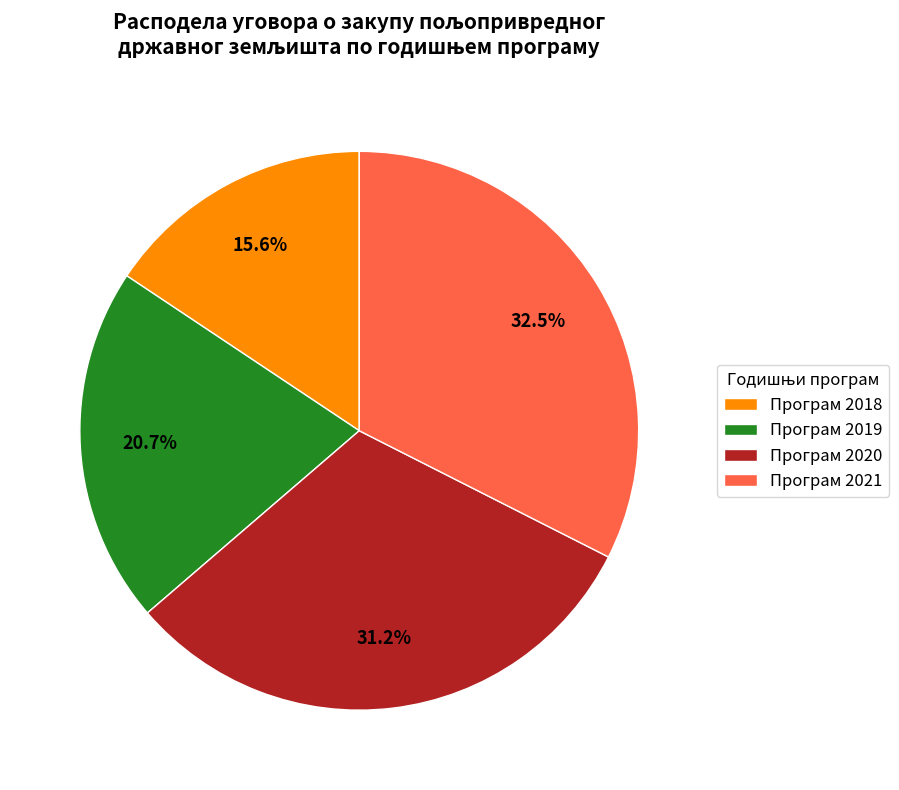

Between Програм 2018 and Програм 2019, which is larger?

Програм 2019